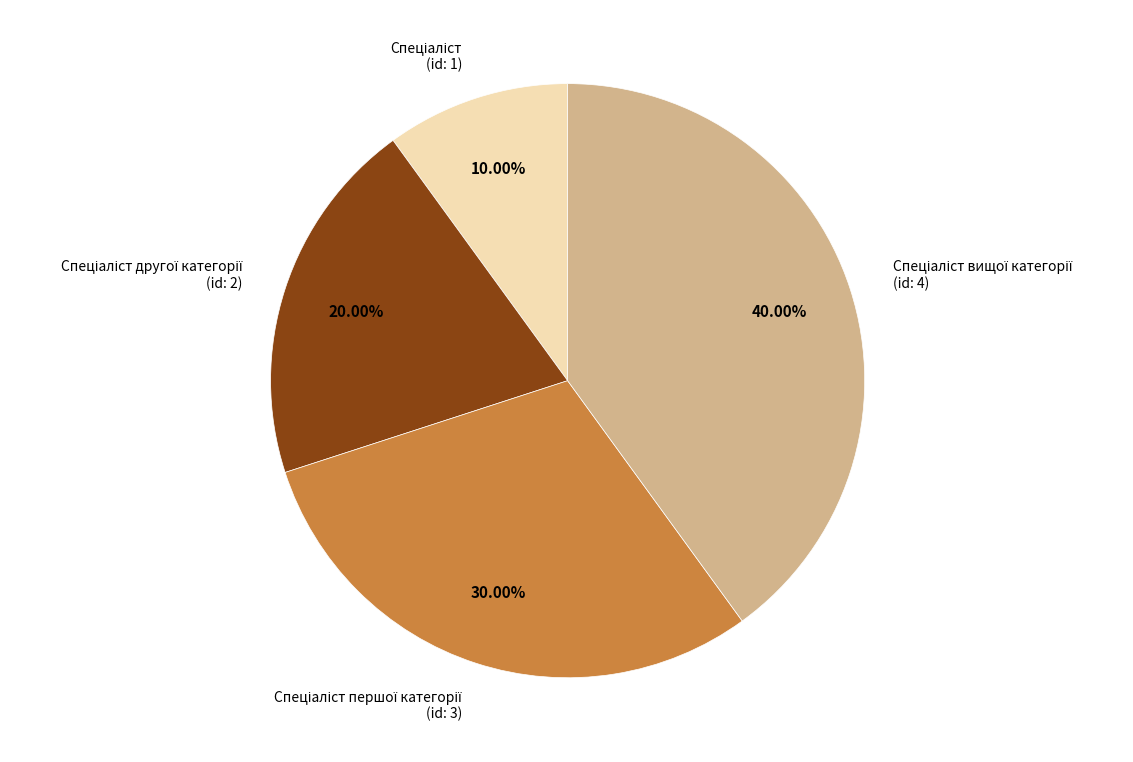

How many slices are in this pie chart?

4